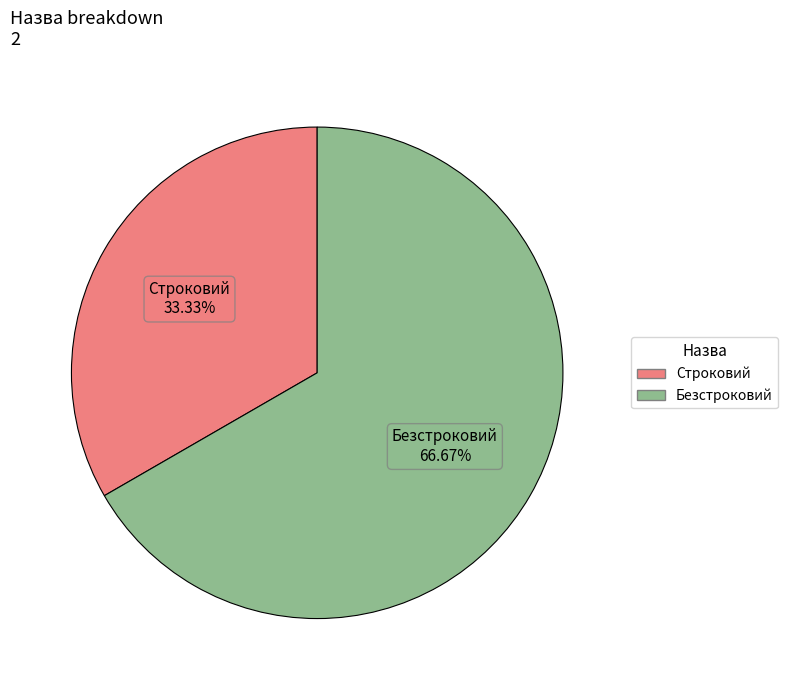

Is Безстроковий the majority of the pie?

Yes